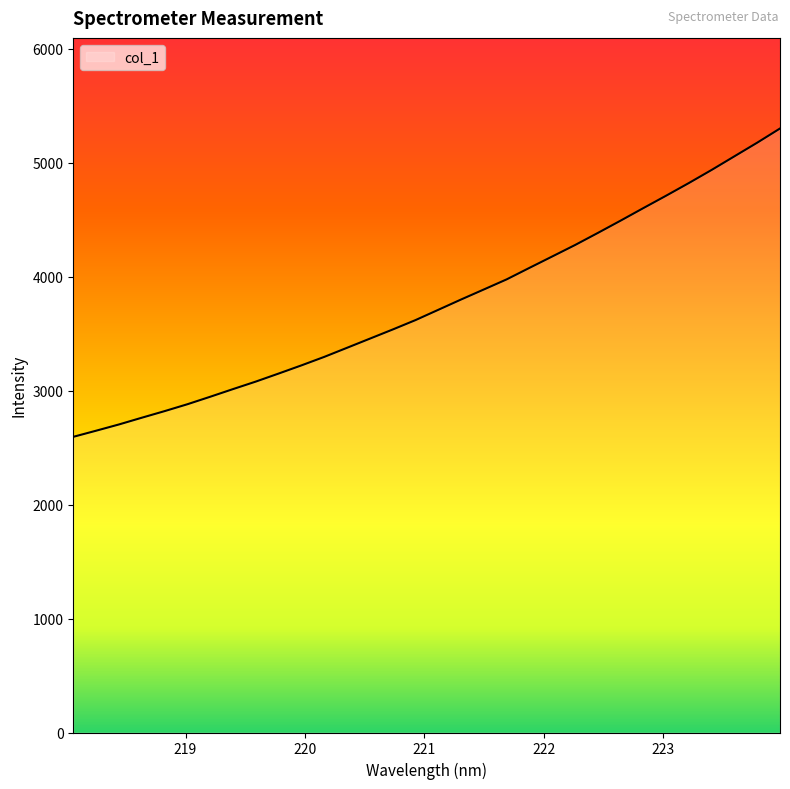

True or false: the data has more than 0 interior local peaks.

False